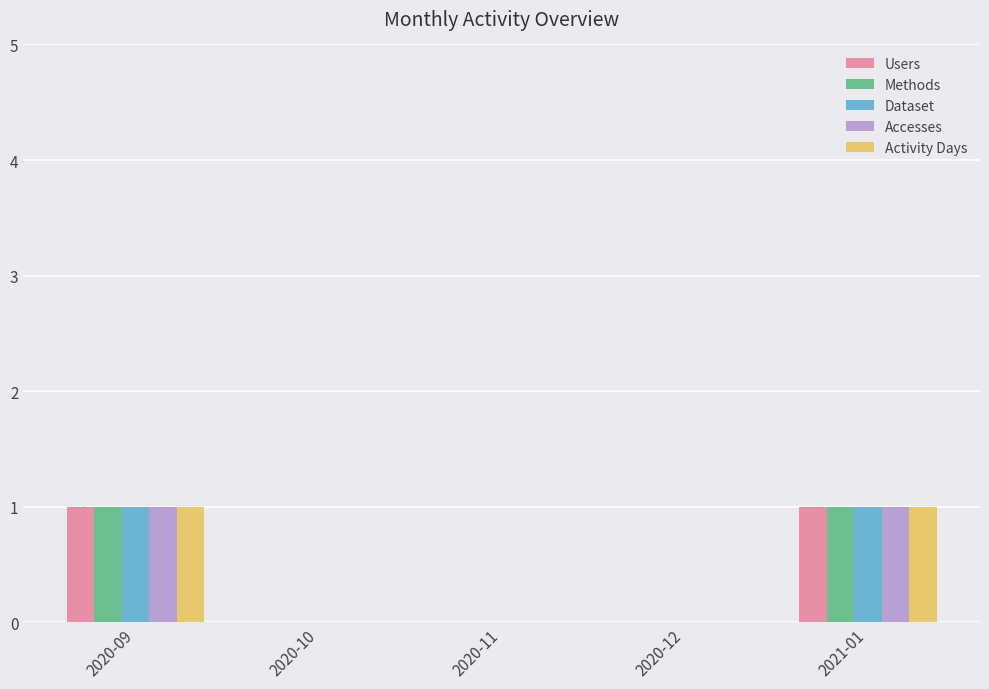

How many distinct data groups are displayed?

5